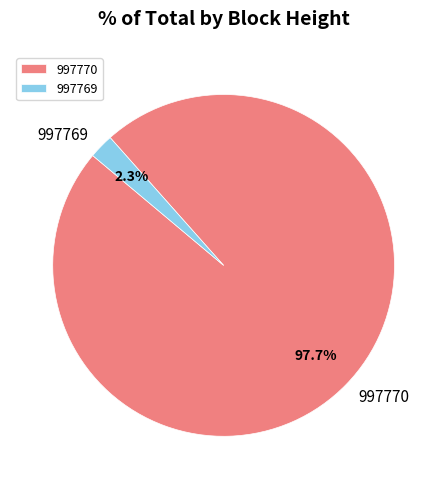

What portion of the pie excludes 997769?

97.7%